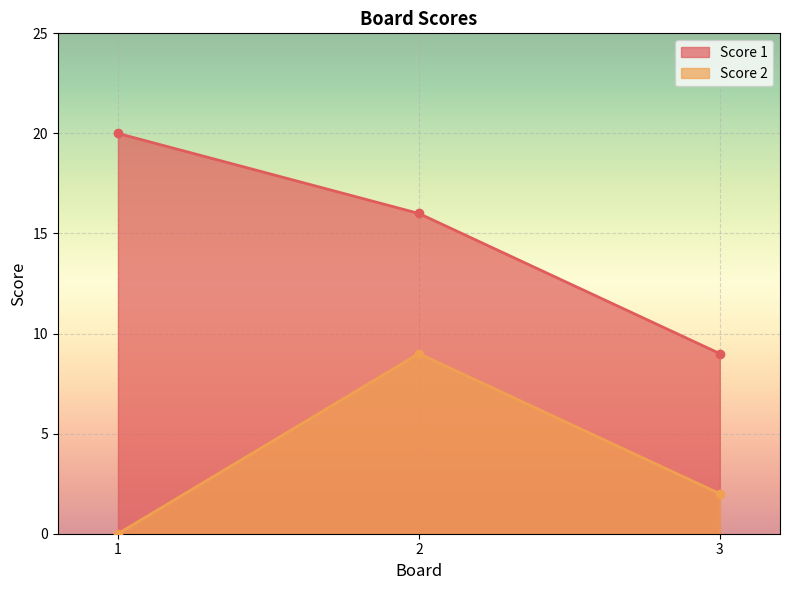

What is the difference between the second highest and minimum values in the Score 1 series?

7